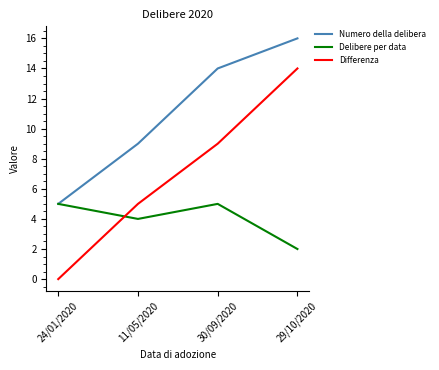

The Delibere per data series shows 5 at 24/01/2020. True or false?

True